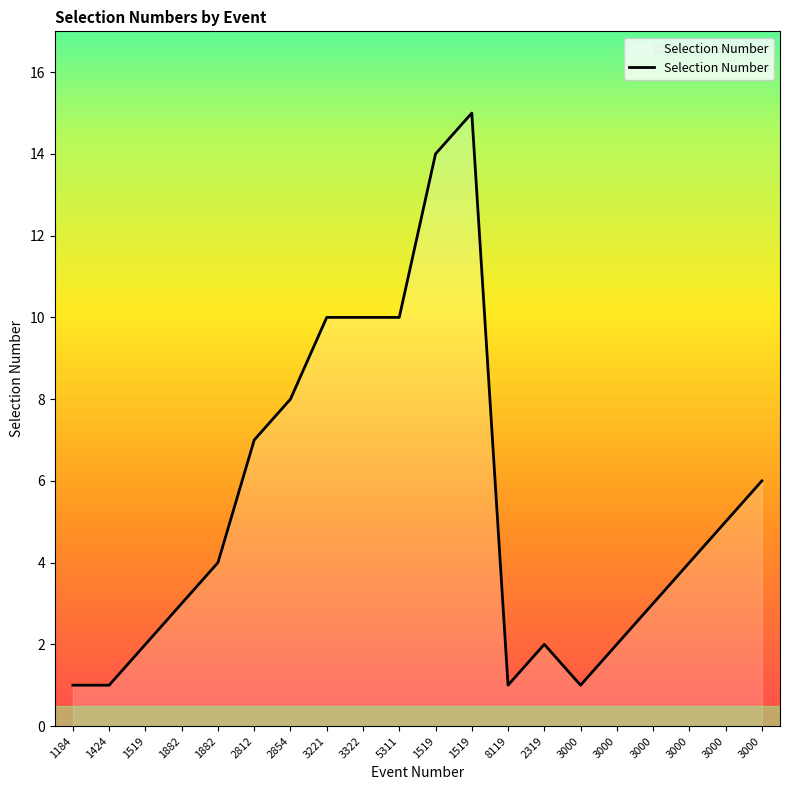

What is the difference between the values at 3000 and 2812?

1